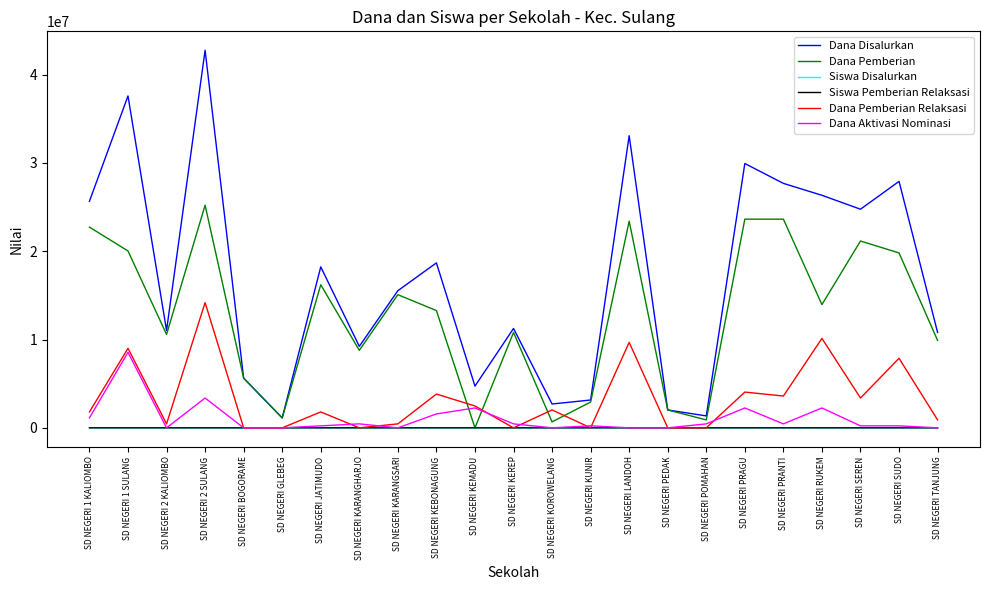

At how many categories does at least one series exceed 159677?

23